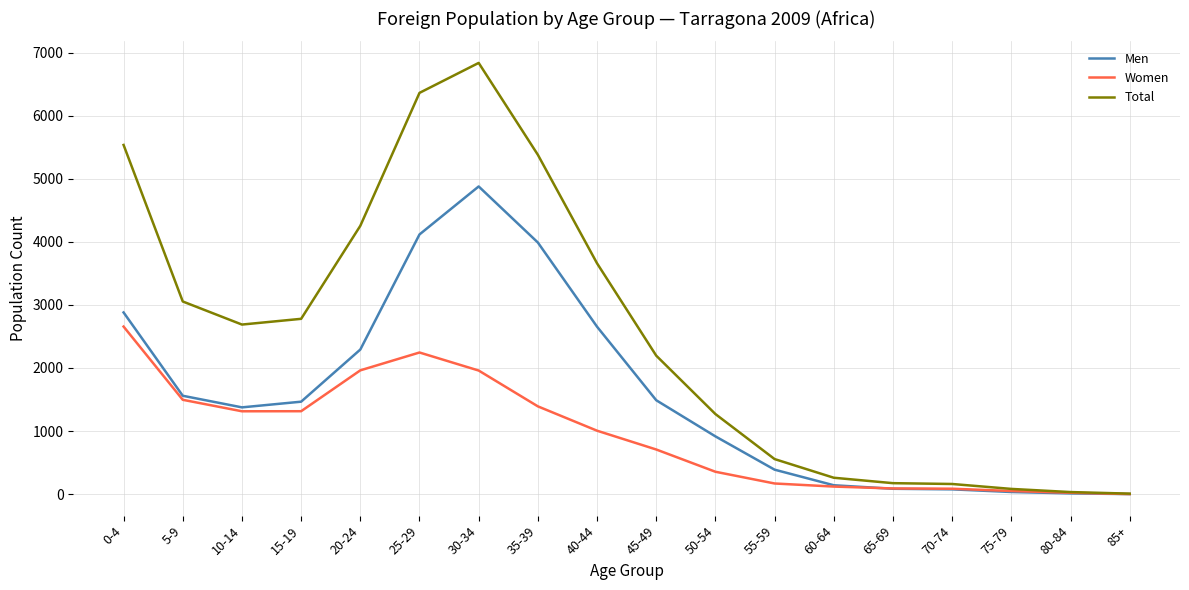

True or false: Total has more than 0 points higher than both neighbors.

True